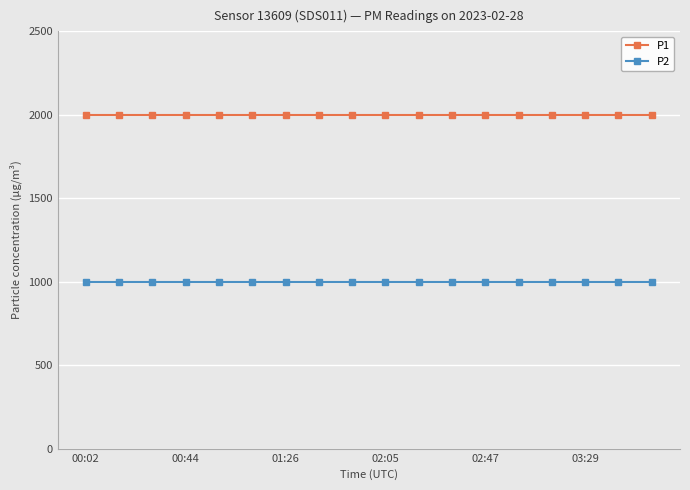

What are all the series names shown in the legend?

P1, P2